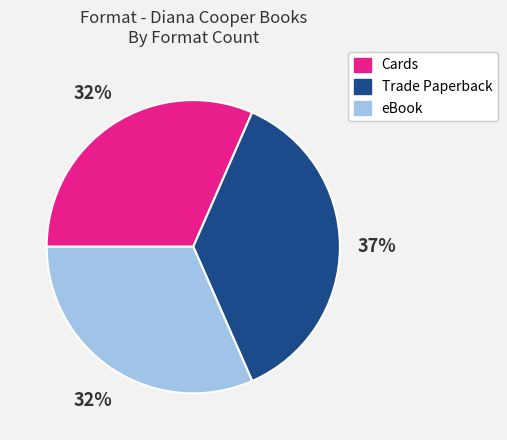

Combined, do Trade Paperback and eBook account for over 50%?

Yes